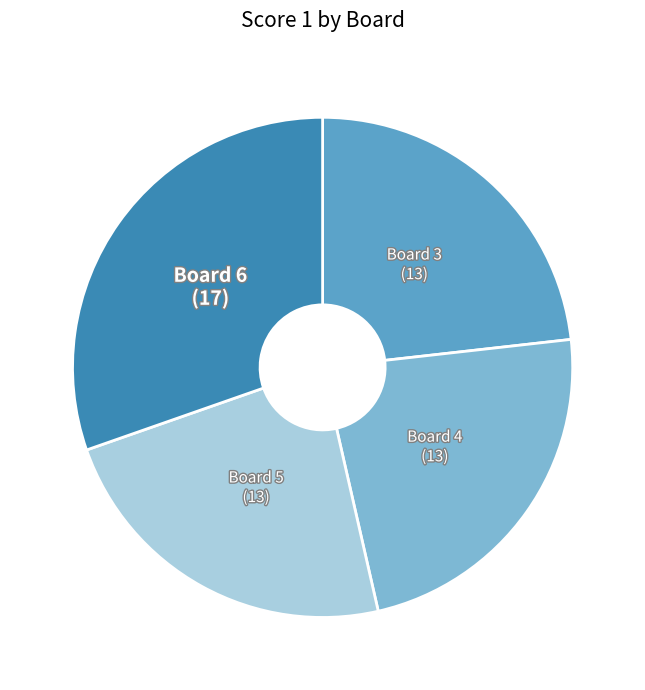

Does any single category account for the majority?

No